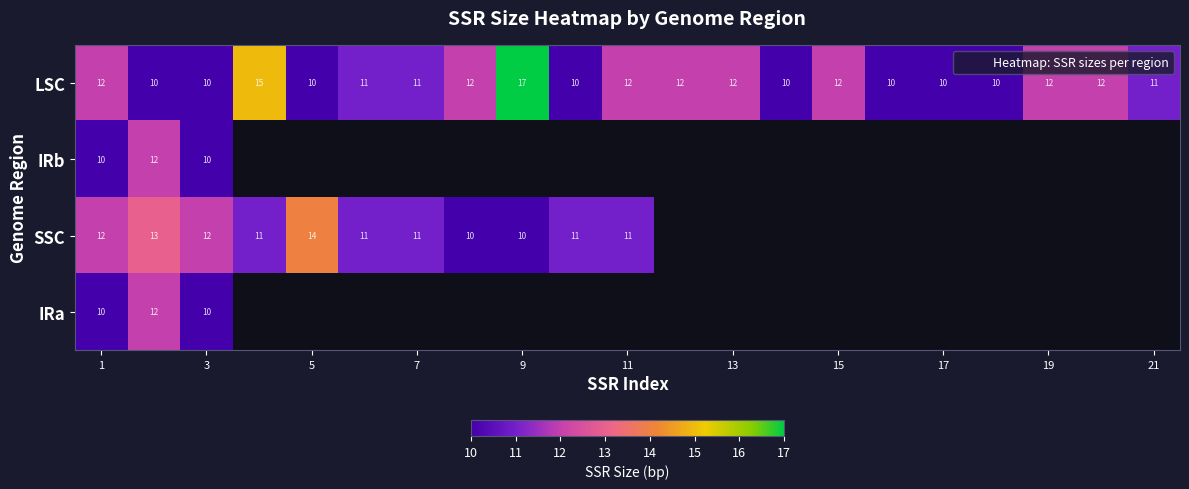

How many LSC values are between 10 and 12?

19